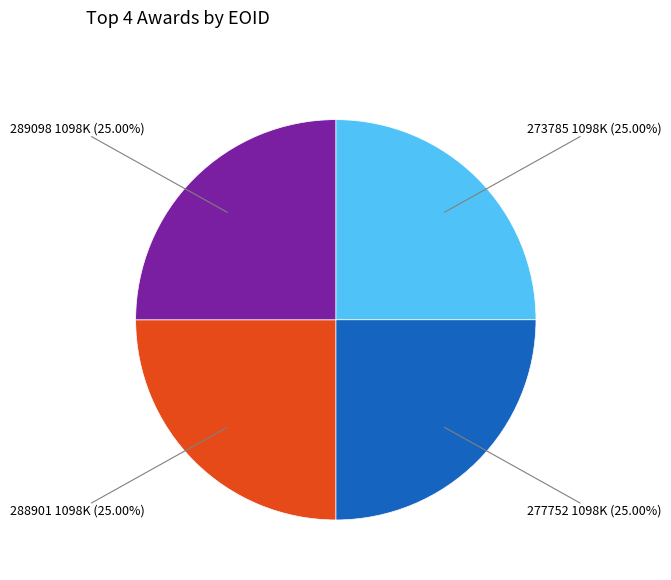

Is there any slice that represents more than half of the pie?

No